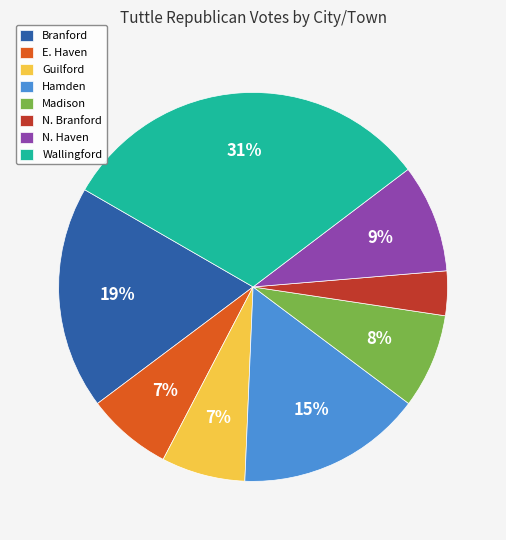

To the nearest percent, what percentage of the pie is N. Haven?

9%